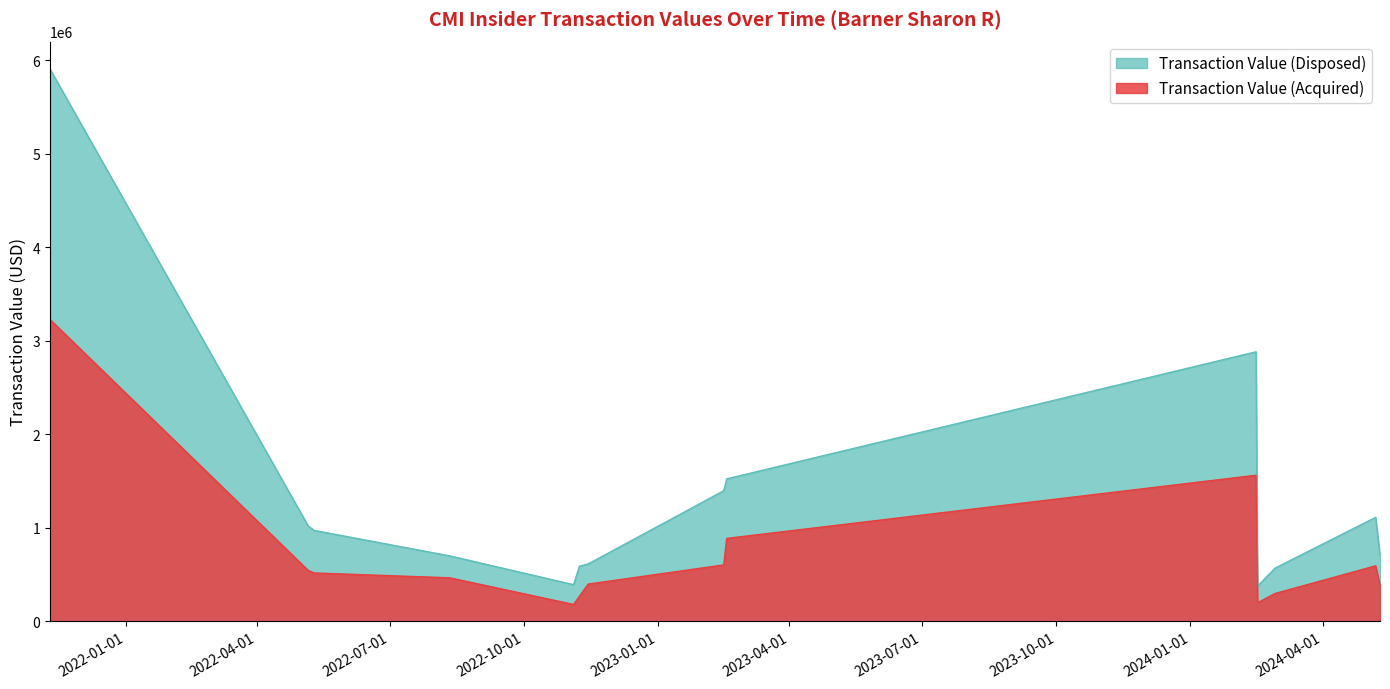

Rank the categories by Transaction Value (Disposed) value from lowest to highest.

2024-02-16, 2022-11-04, 2024-02-28, 2022-11-08, 2022-11-14, 2022-08-11, 2024-05-10, 2022-05-10, 2022-05-06, 2024-05-07, 2023-02-15, 2023-02-17, 2024-02-15, 2021-11-10